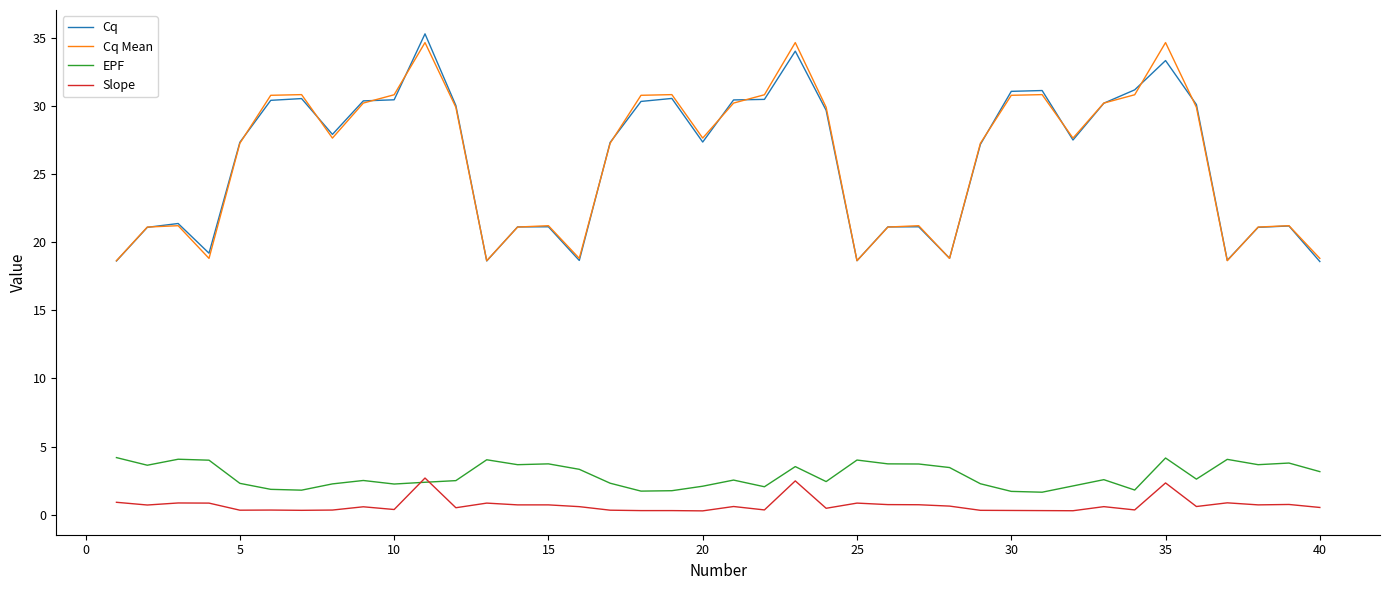

True or false: Slope and Cq Mean cross at least once.

False